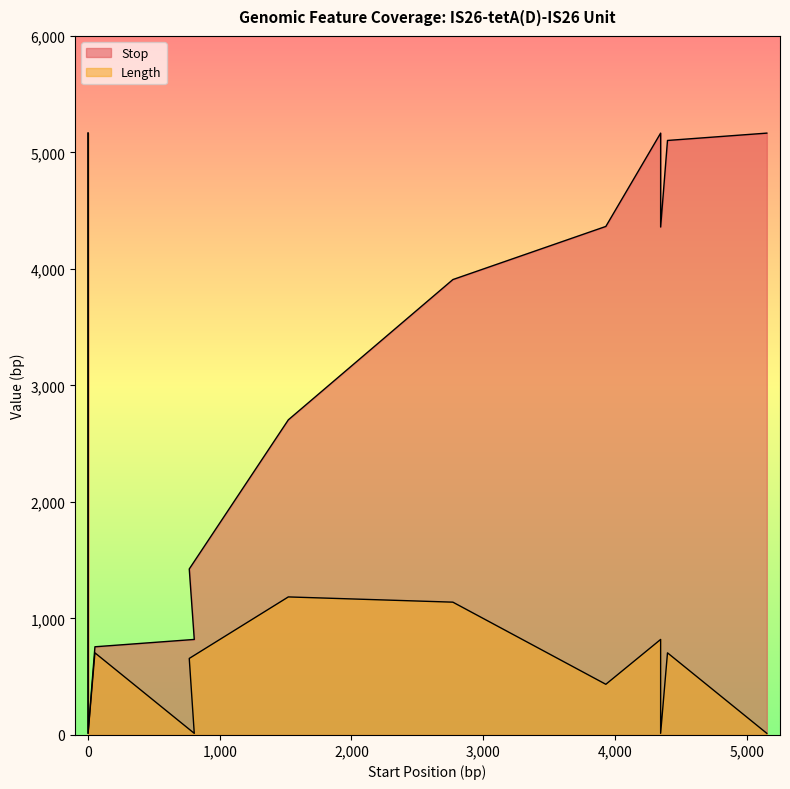

Does the chart display data point markers on the line(s)?

No